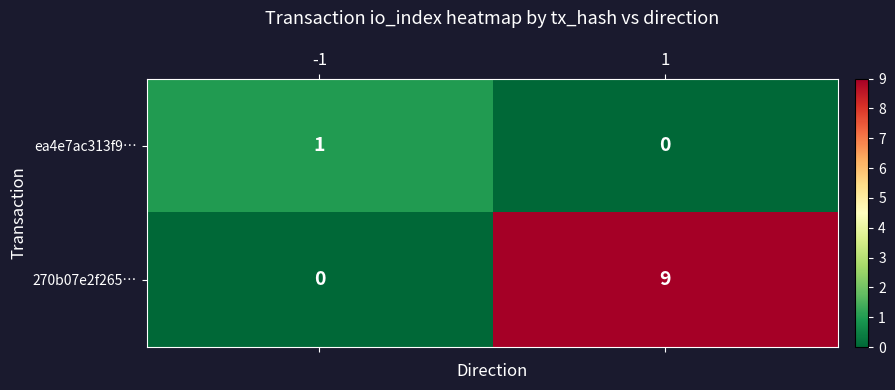

Reading left to right, transcribe all the data shown in this chart.

ea4e7ac313f9…: 1	0
270b07e2f265…: 0	9